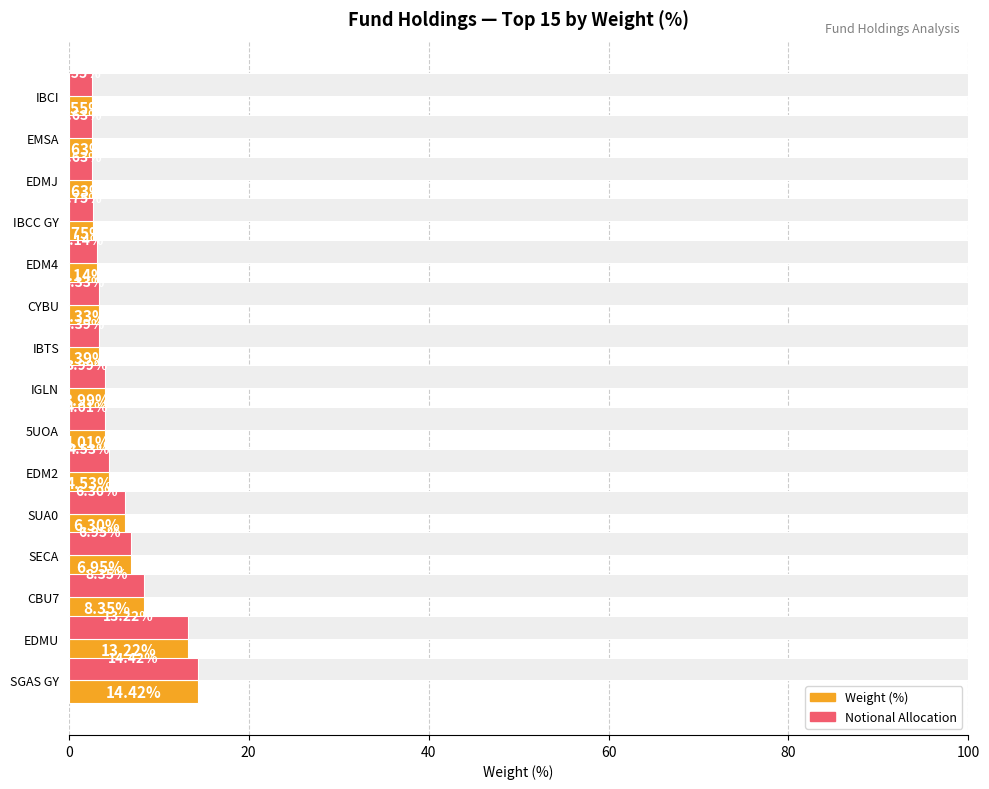

What is the value of the Notional Allocation bar at the 6th from the left?

4.5